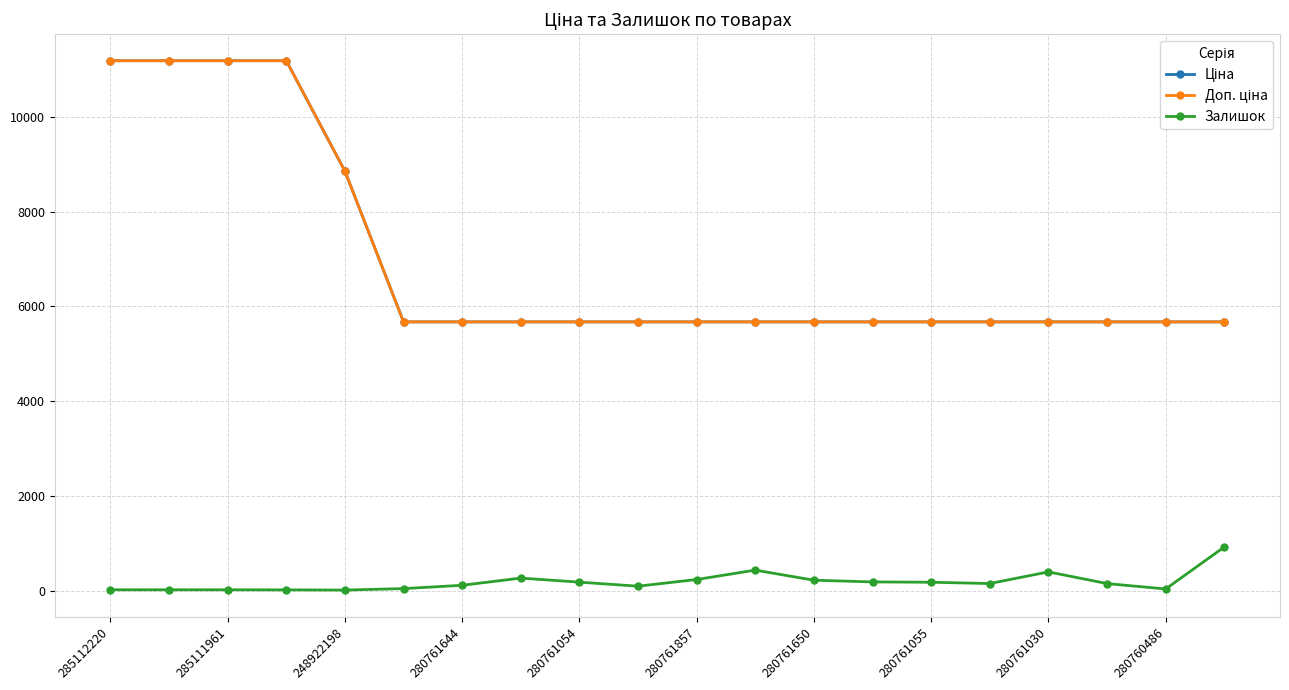

True or false: Залишок and Ціна cross at least once.

False